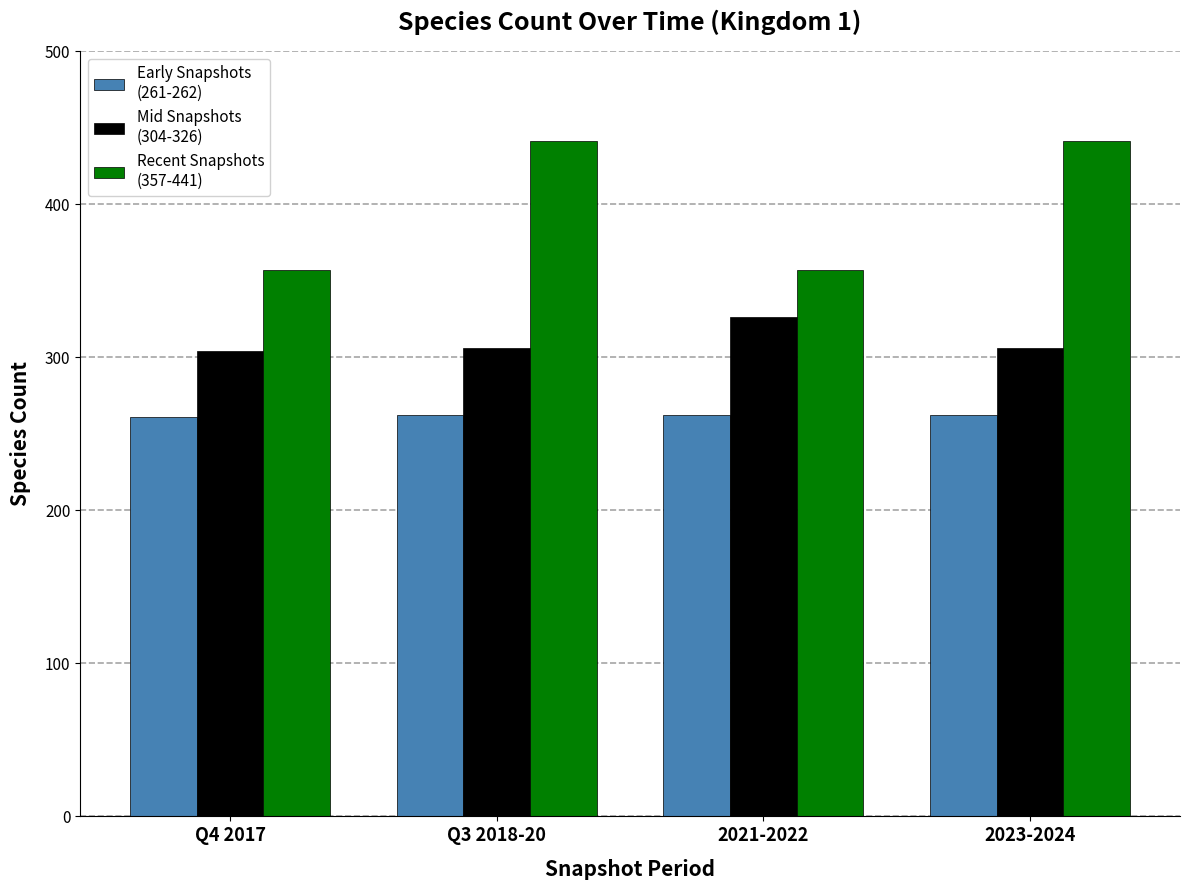

What is the total value across all series at 2023-2024?

1009